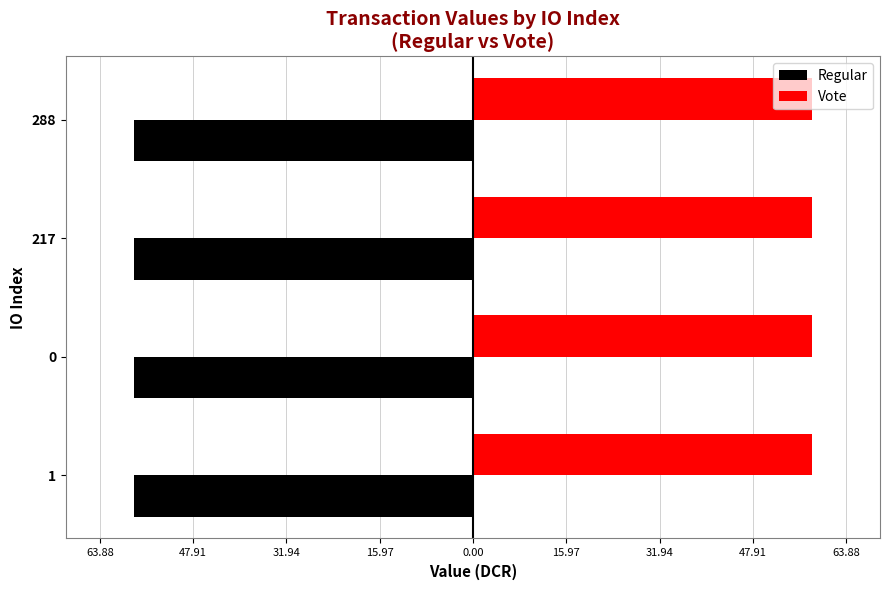

Which series has the largest range (max minus min)?

Regular